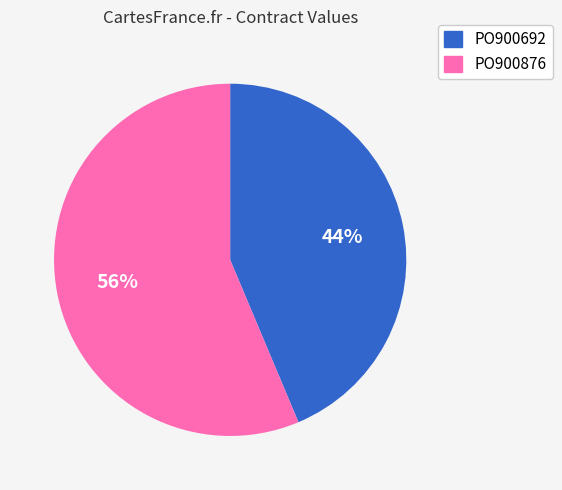

Is PO900876 the majority of the pie?

Yes